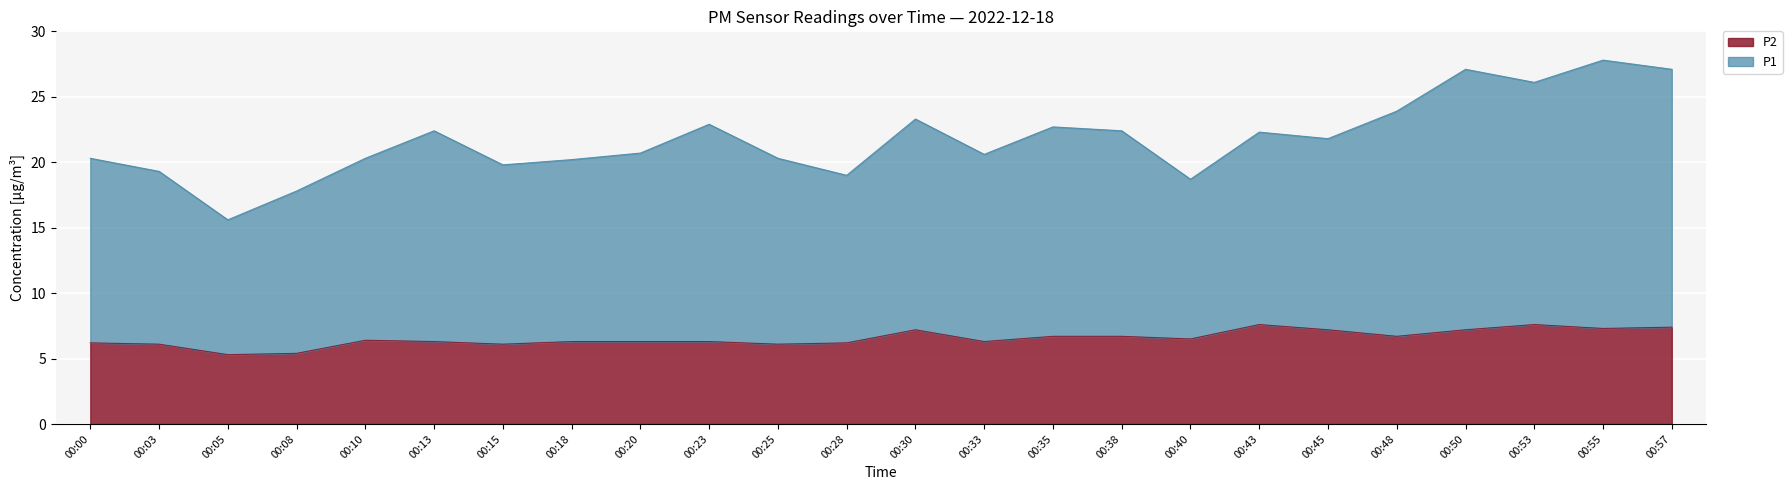

What are all the series names shown in the legend?

P2, P1